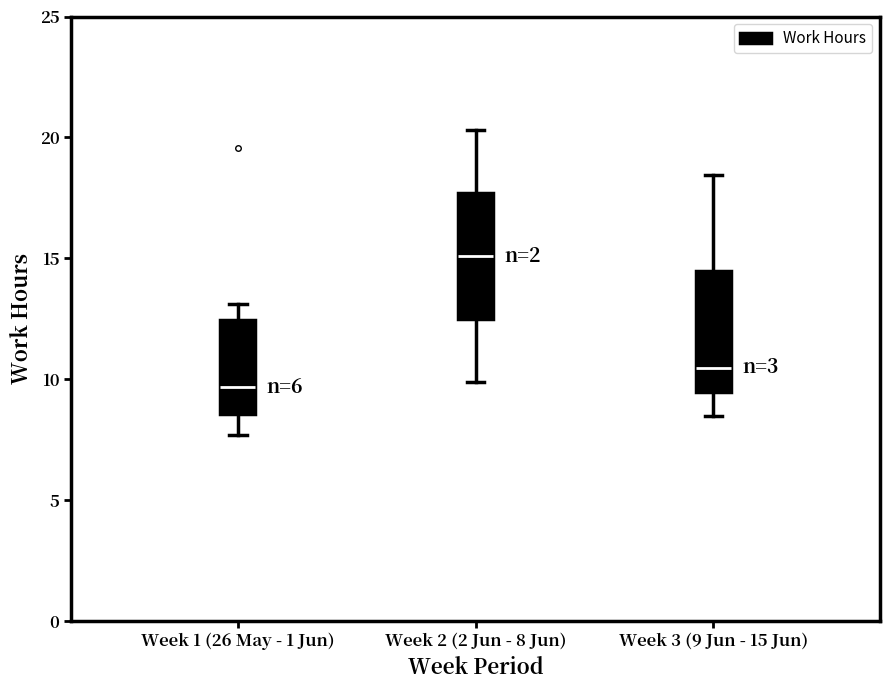

Reading left to right, read every box against the y-axis: the position of its median line, the range the box covers, and the ends of its whiskers. The values are not printed on the chart, so give them approximately, as read against the axis.

Week 1 (26 May - 1 Jun): median 9.5, box 8.5 to 12.5, whiskers 7.5 to 13.0
Week 2 (2 Jun - 8 Jun): median 15.0, box 12.5 to 17.5, whiskers 10.0 to 20.5
Week 3 (9 Jun - 15 Jun): median 10.5, box 9.5 to 14.5, whiskers 8.5 to 18.5